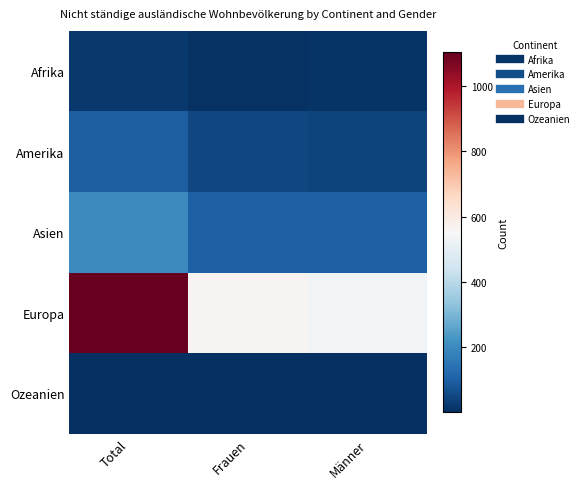

How many series are shown in this chart?

5